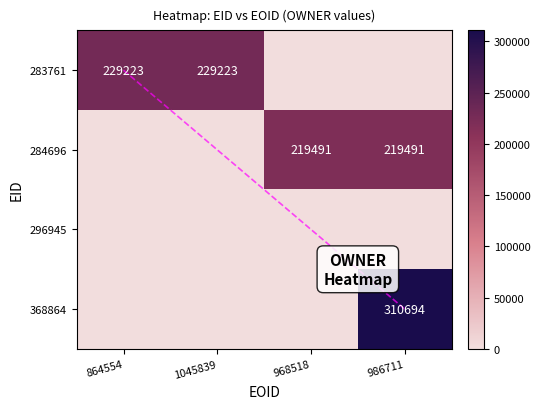

At which label does 堀ノ内 裕也 reach its peak?

986711